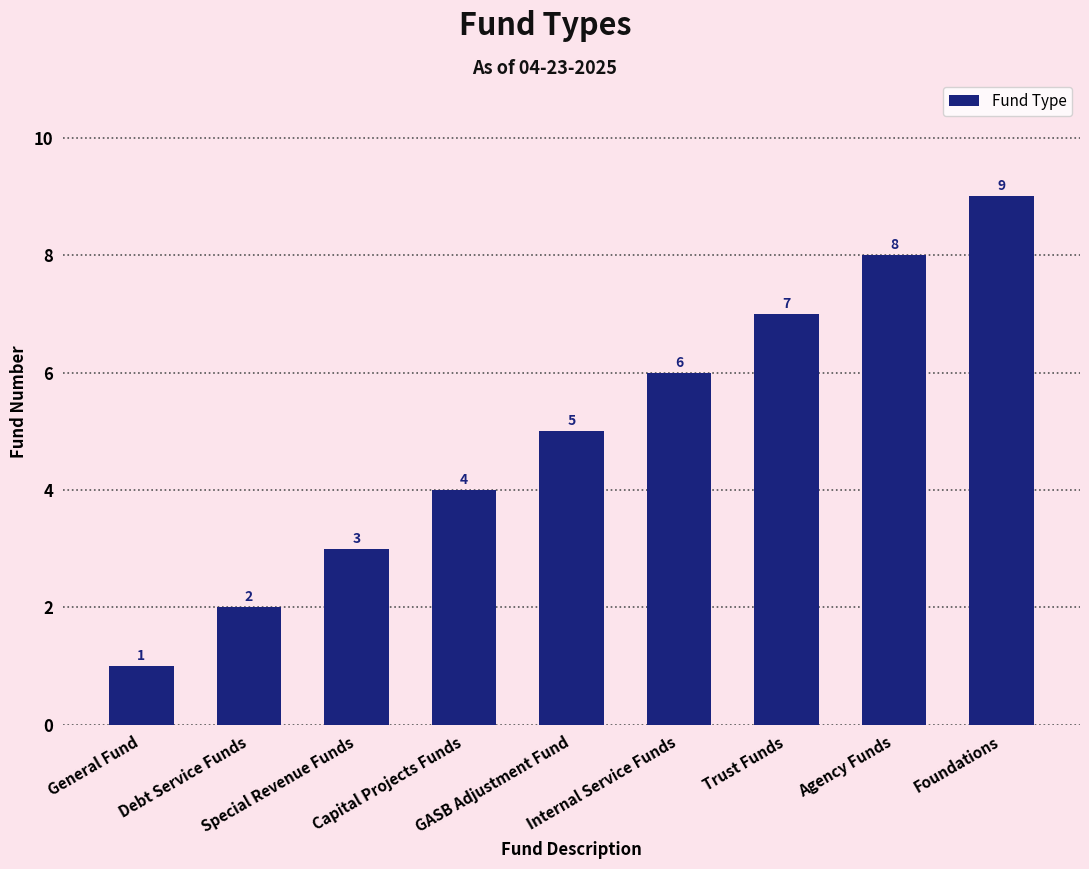

Between General Fund and Trust Funds, which is larger?

Trust Funds